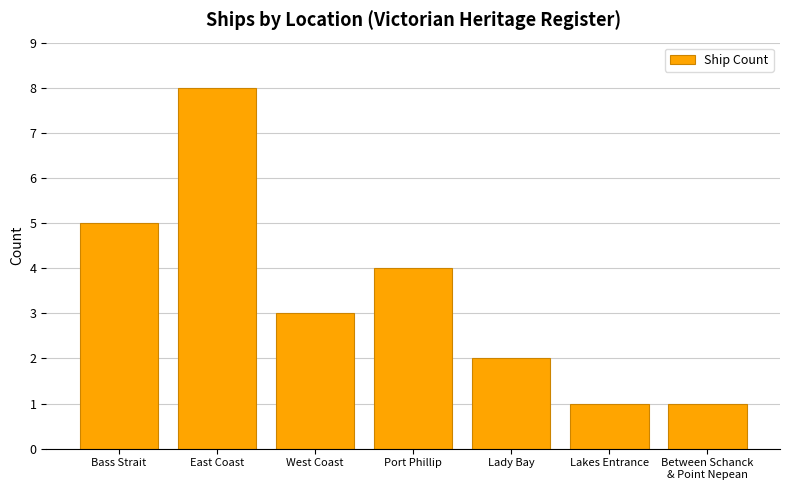

What is the minimum value shown in the chart?

1